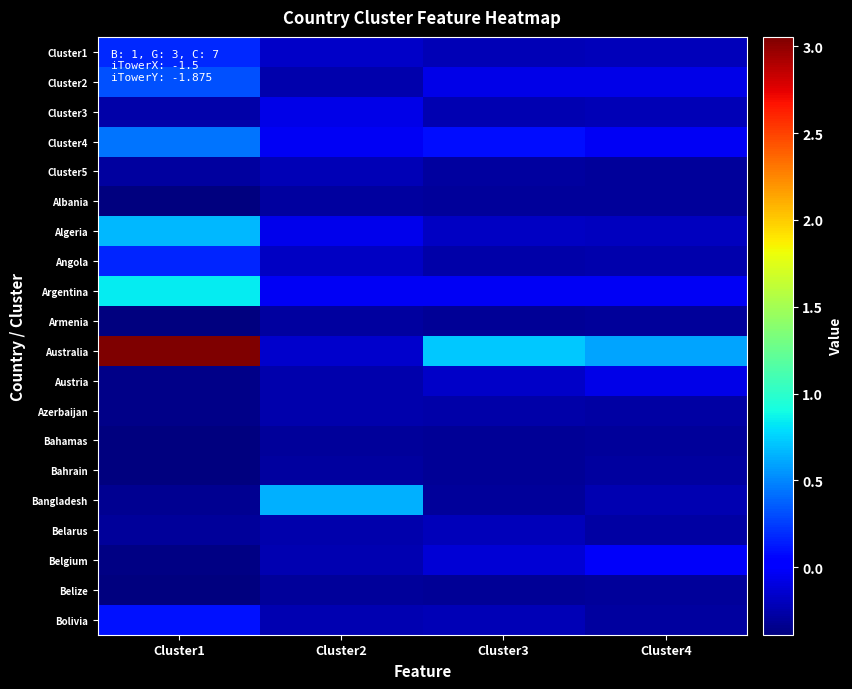

What is the difference between the highest and lowest values at Cluster4?

0.9